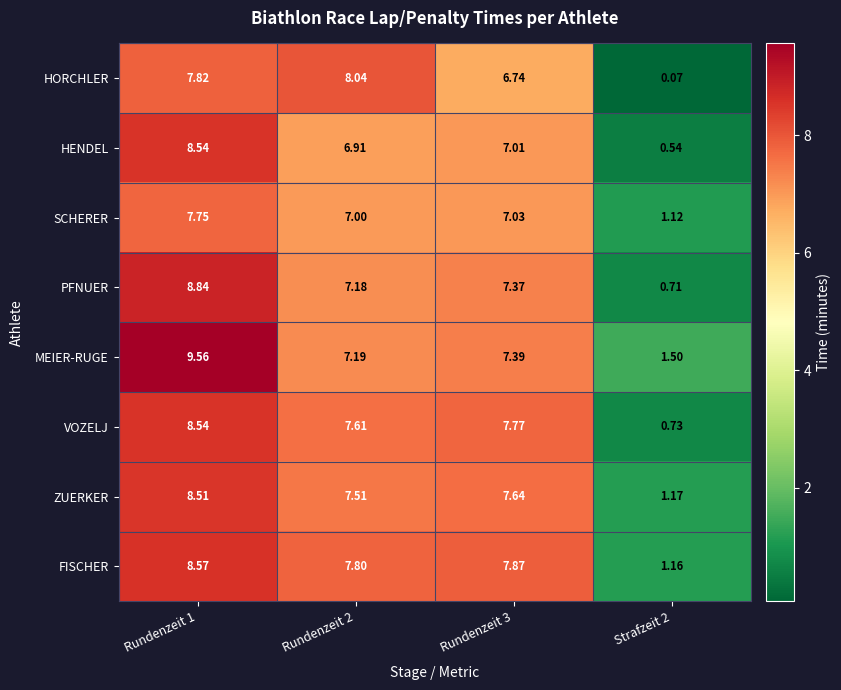

Which series has the widest spread of values?

PFNUER